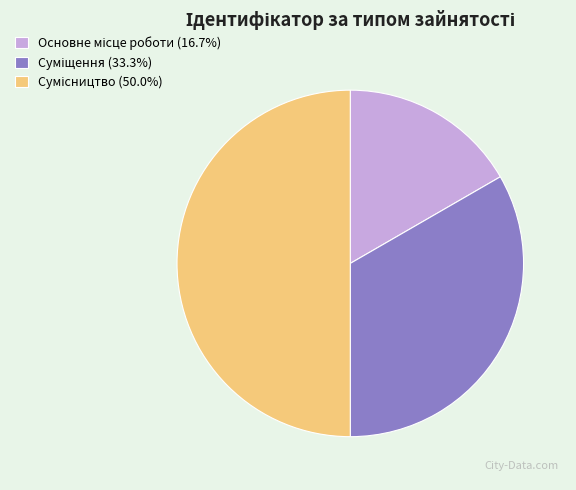

How many slices are in this pie chart?

3